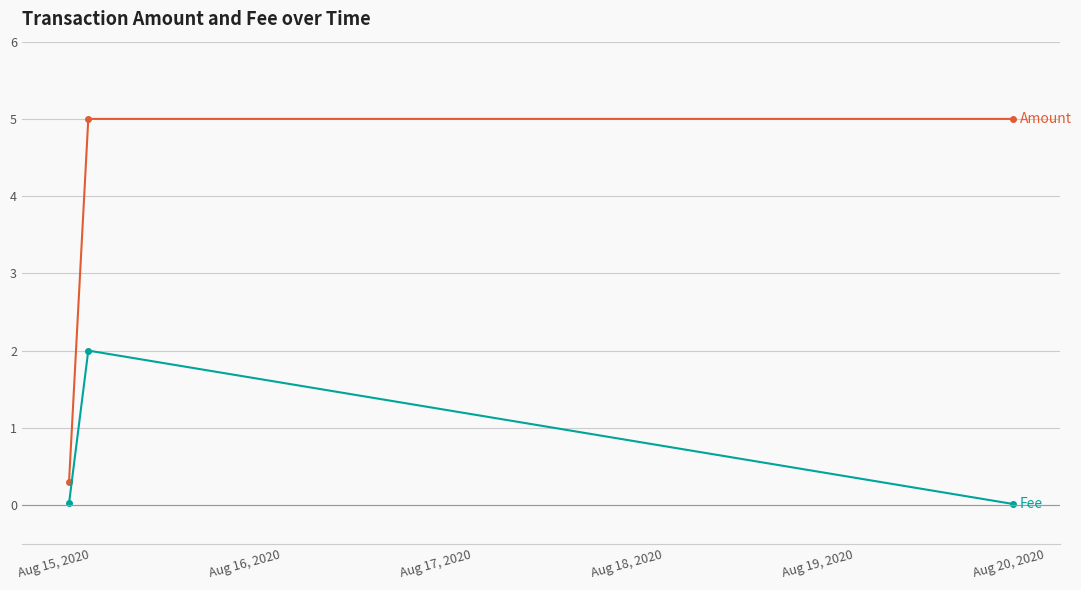

What is the maximum value shown in the chart?

5.0